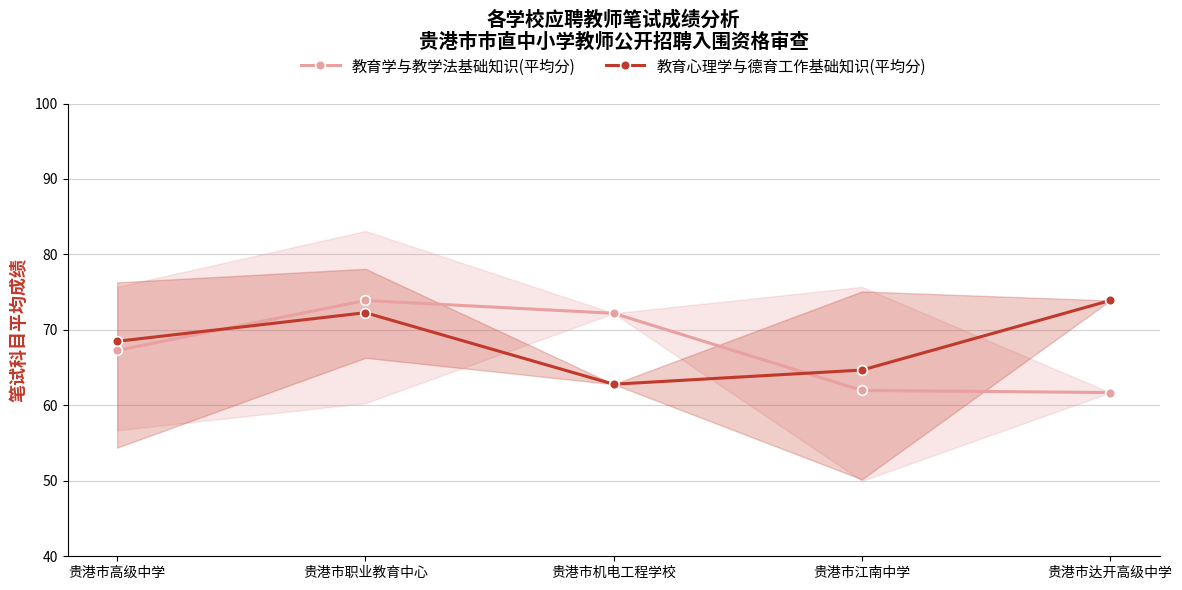

Which series has the largest total across all categories?

教育心理学与德育工作基础知识(平均分)